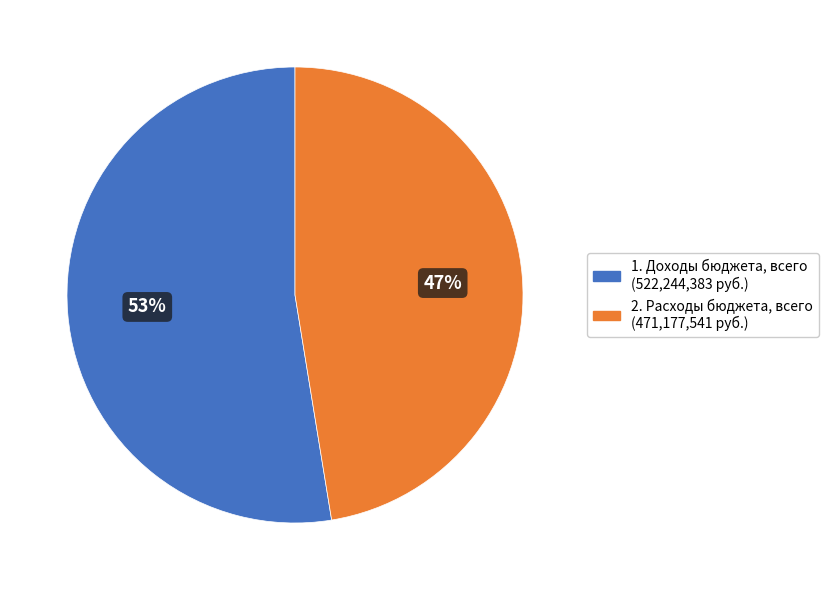

What percentage is the 1. Доходы бюджета, всего slice, to the nearest percent?

53%